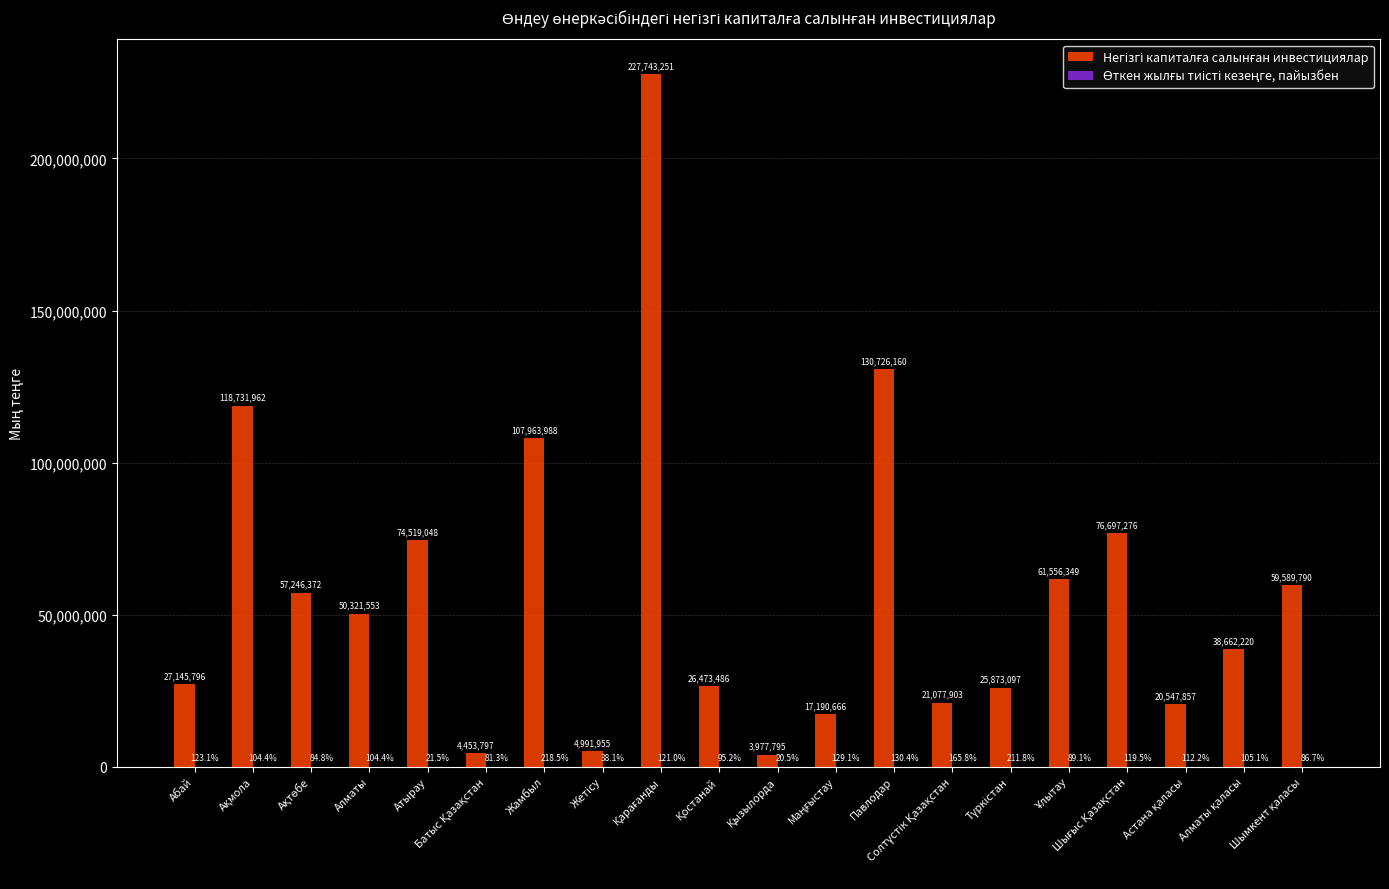

At which category is the sum across all series the highest?

Қарағанды